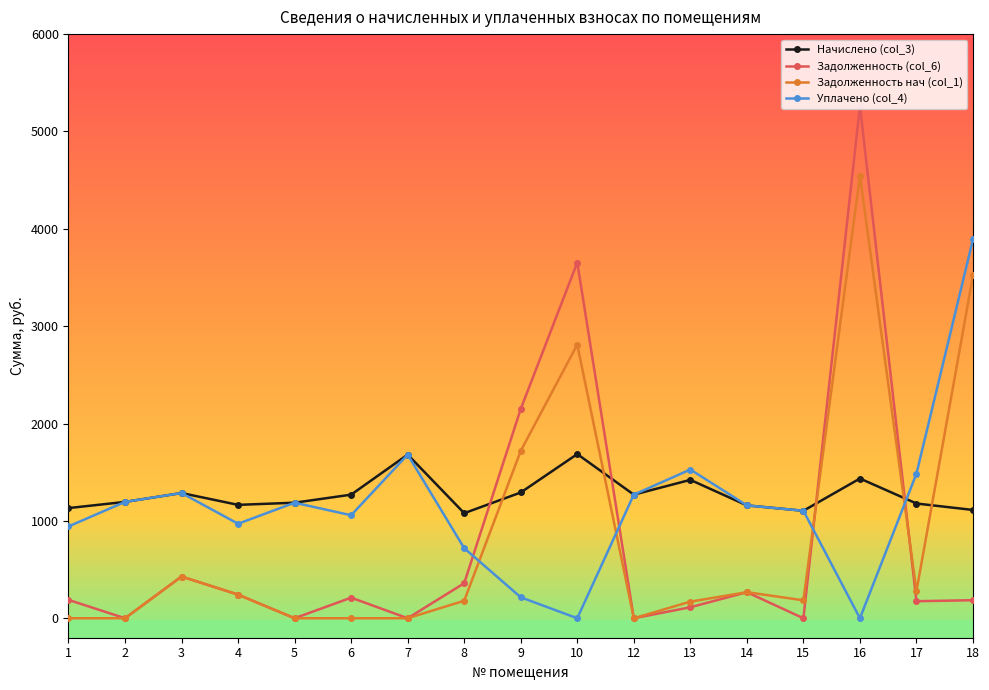

The value of Начислено (col_3) at 5 is 1186.8. True or false?

True